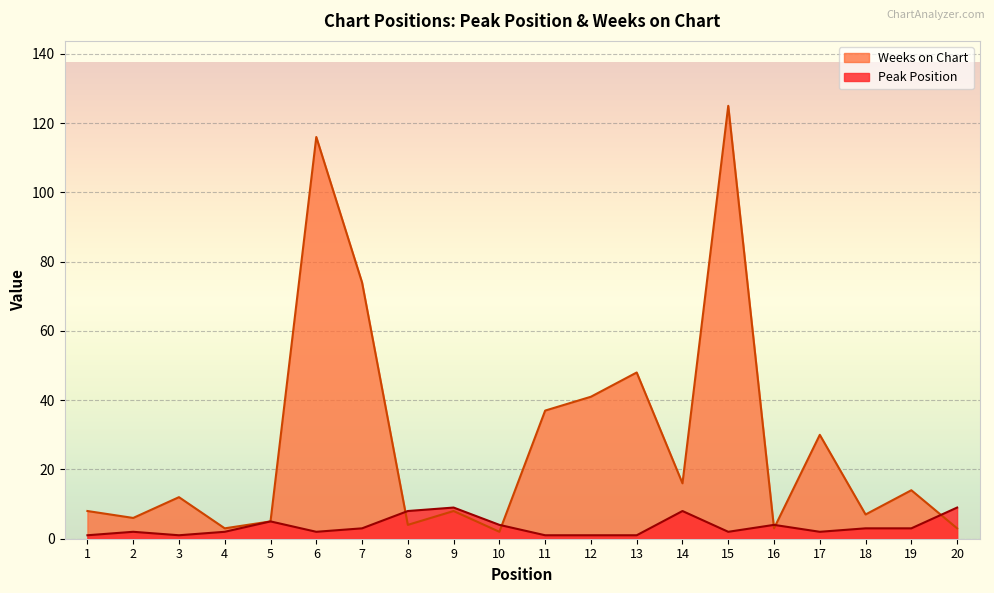

Reading left to right, what are all the values shown in this chart?

Peak Position: 1=1	2=2	3=1	4=2	5=5	6=2	7=3	8=8	9=9	10=4	11=1	12=1	13=1	14=8	15=2	16=4	17=2	18=3	19=3	20=9
Weeks on Chart: 1=8	2=6	3=12	4=3	5=5	6=116	7=74	8=4	9=8	10=2	11=37	12=41	13=48	14=16	15=125	16=3	17=30	18=7	19=14	20=3